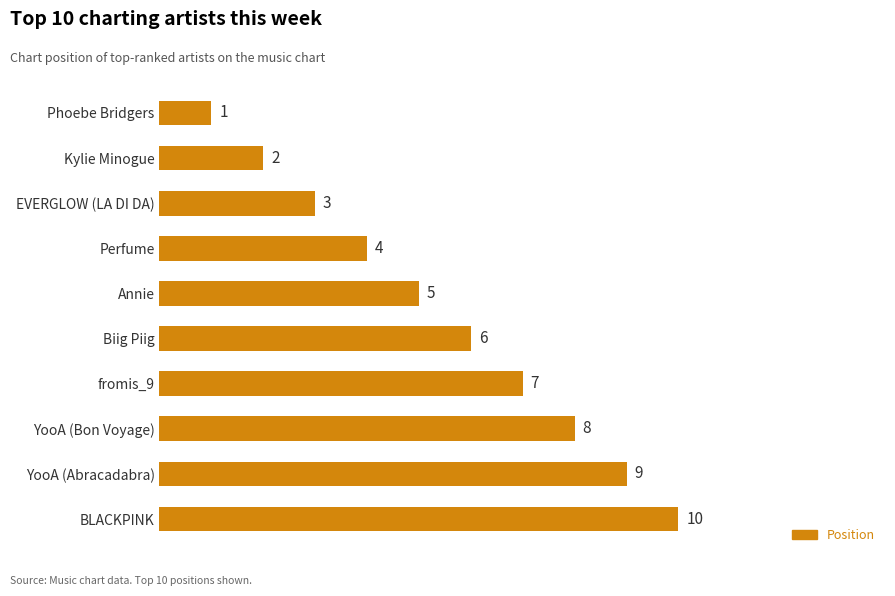

Rank the categories by value from highest to lowest.

BLACKPINK, YooA (Abracadabra), YooA (Bon Voyage), fromis_9, Biig Piig, Annie, Perfume, EVERGLOW (LA DI DA), Kylie Minogue, Phoebe Bridgers